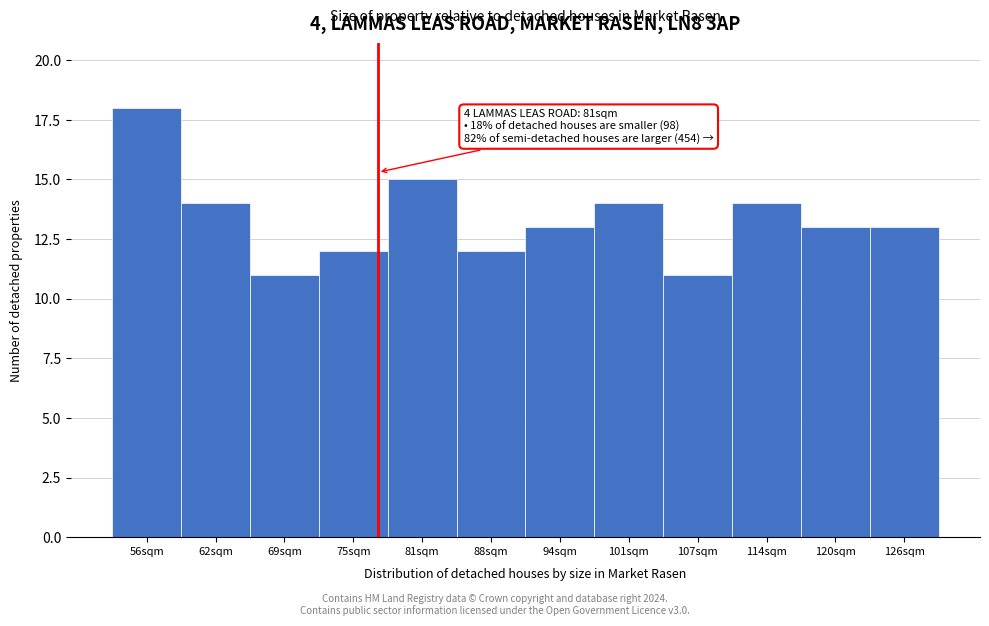

Reading left to right, list all the values displayed in this chart.

18	14	11	12	15	12	13	14	11	14	13	13